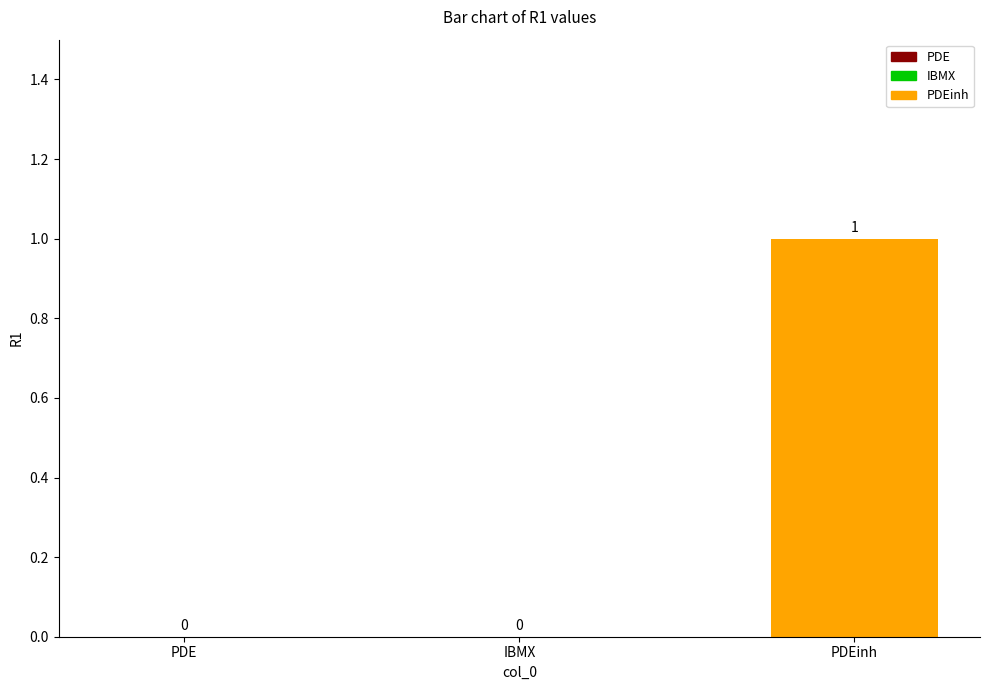

Reading left to right, transcribe all the data shown in this chart.

PDE=0	IBMX=0	PDEinh=1